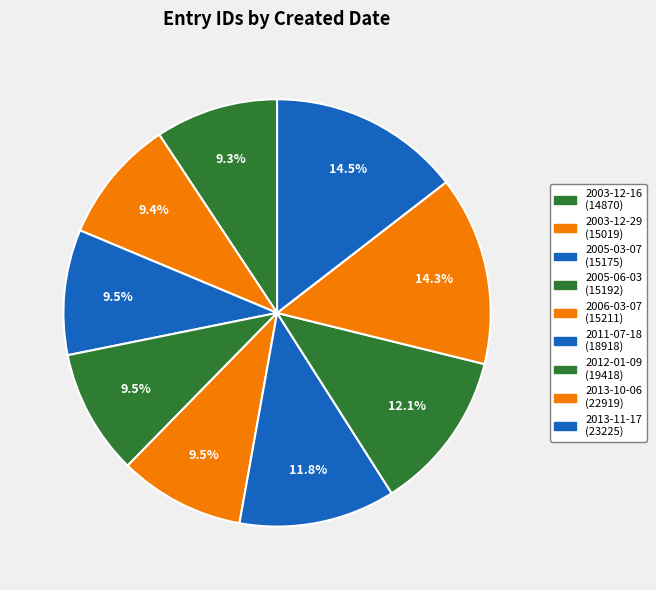

How many slices are in this pie chart?

9